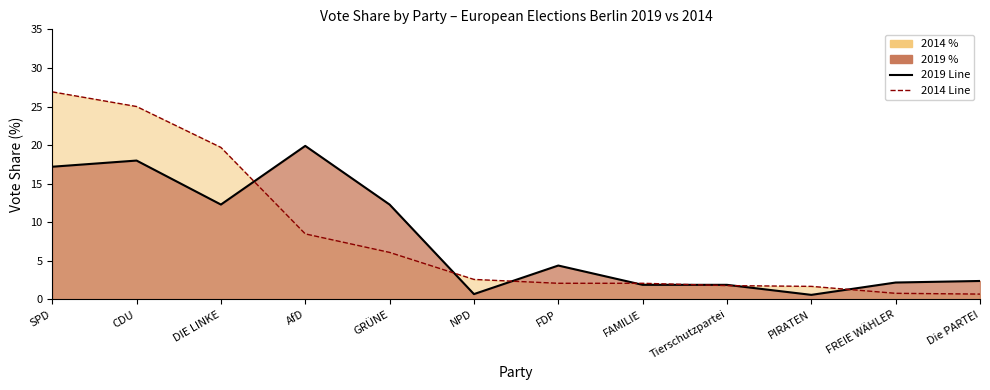

At which category does 2019 Scenario Line reach its first local peak?

CDU